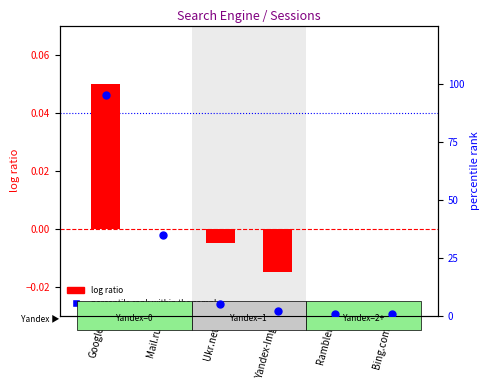

At which category is the sum across all series the highest?

Google